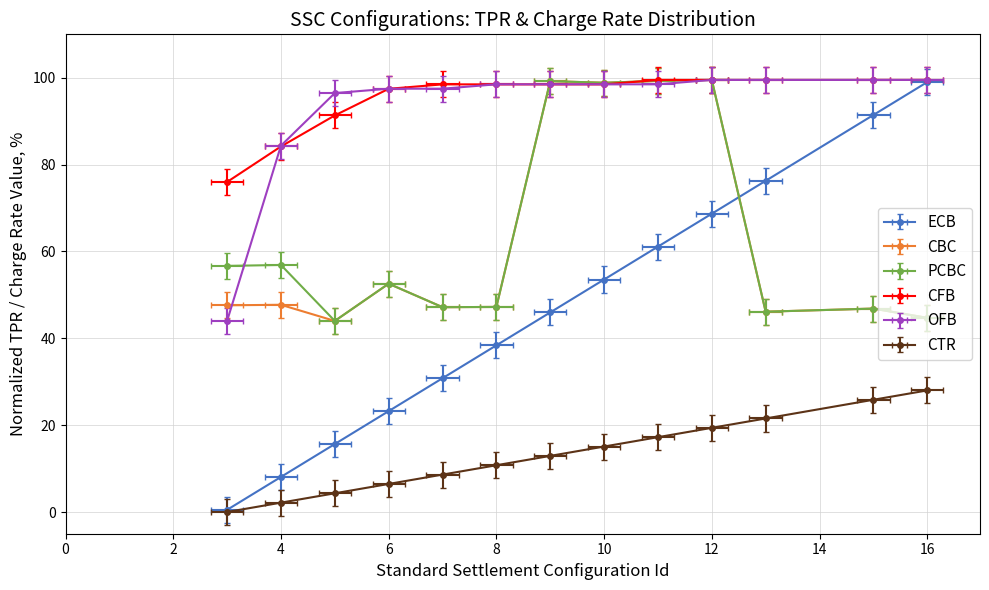

What is the difference between the maximum and minimum values in the CFB series?

23.5